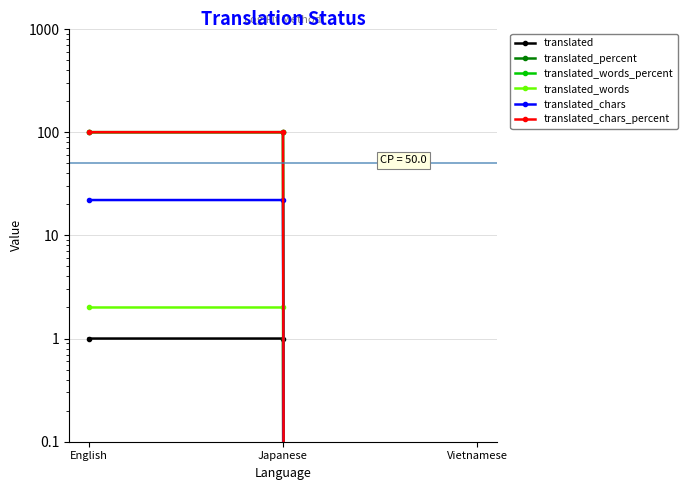

At how many categories does at least one series exceed 94?

2